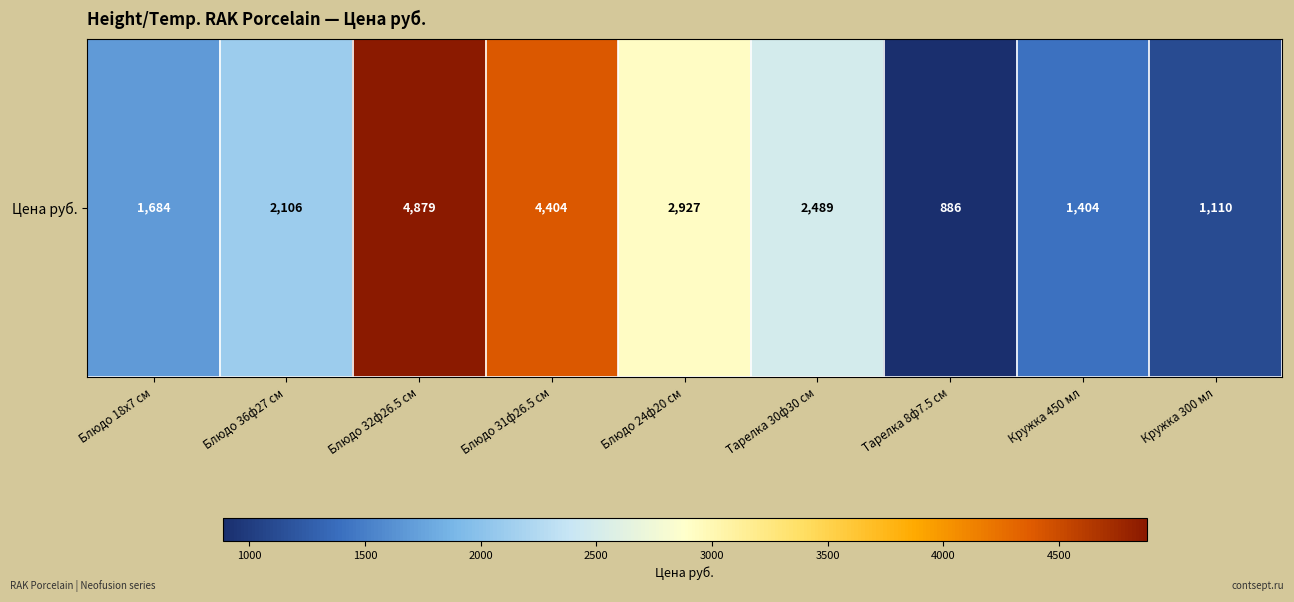

Reading right to left, extract all data points from this chart.

Кружка 300 мл=1110	Кружка 450 мл=1404	Тарелка 8ф7.5 см=886	Тарелка 30ф30 см=2489	Блюдо 24ф20 см=2927	Блюдо 31ф26.5 см=4404	Блюдо 32ф26.5 см=4879	Блюдо 36ф27 см=2106	Блюдо 18х7 см=1684